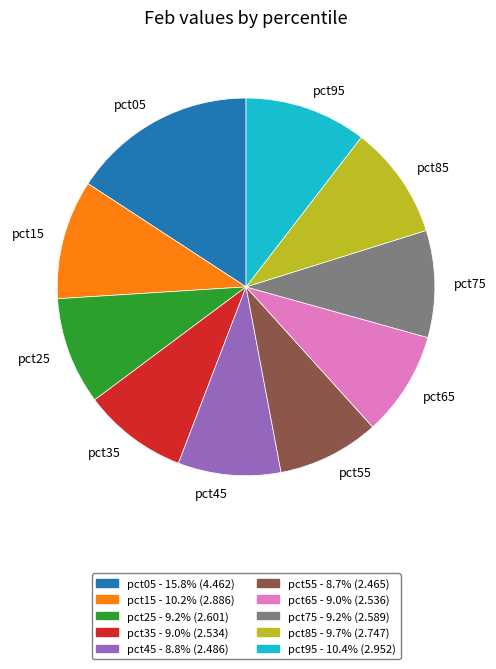

What is the largest slice in the pie chart?

pct05